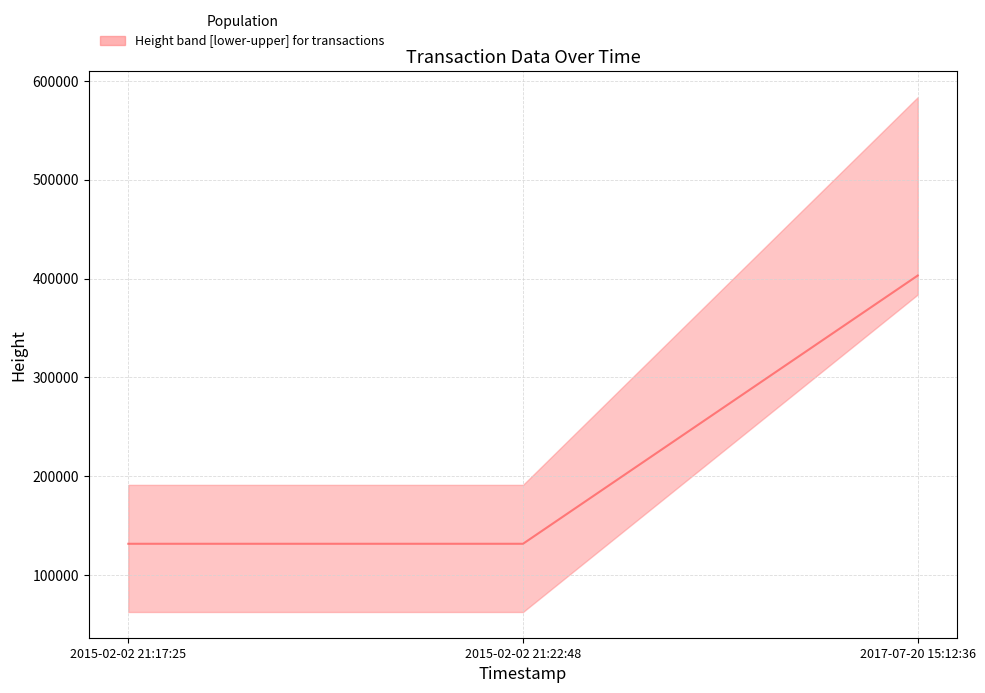

What position from the right is 2017-07-20 15:12:36?

1